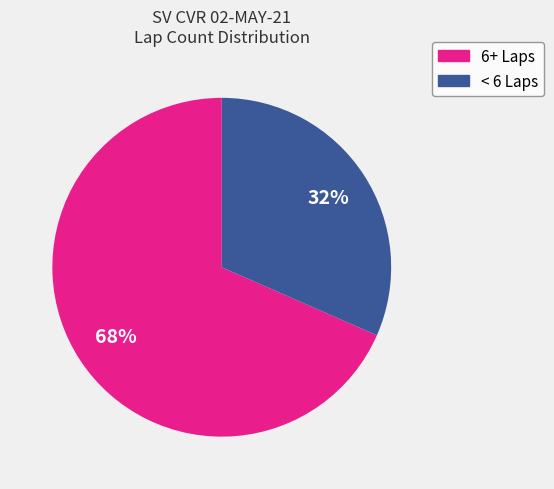

Is there any slice that represents more than half of the pie?

Yes